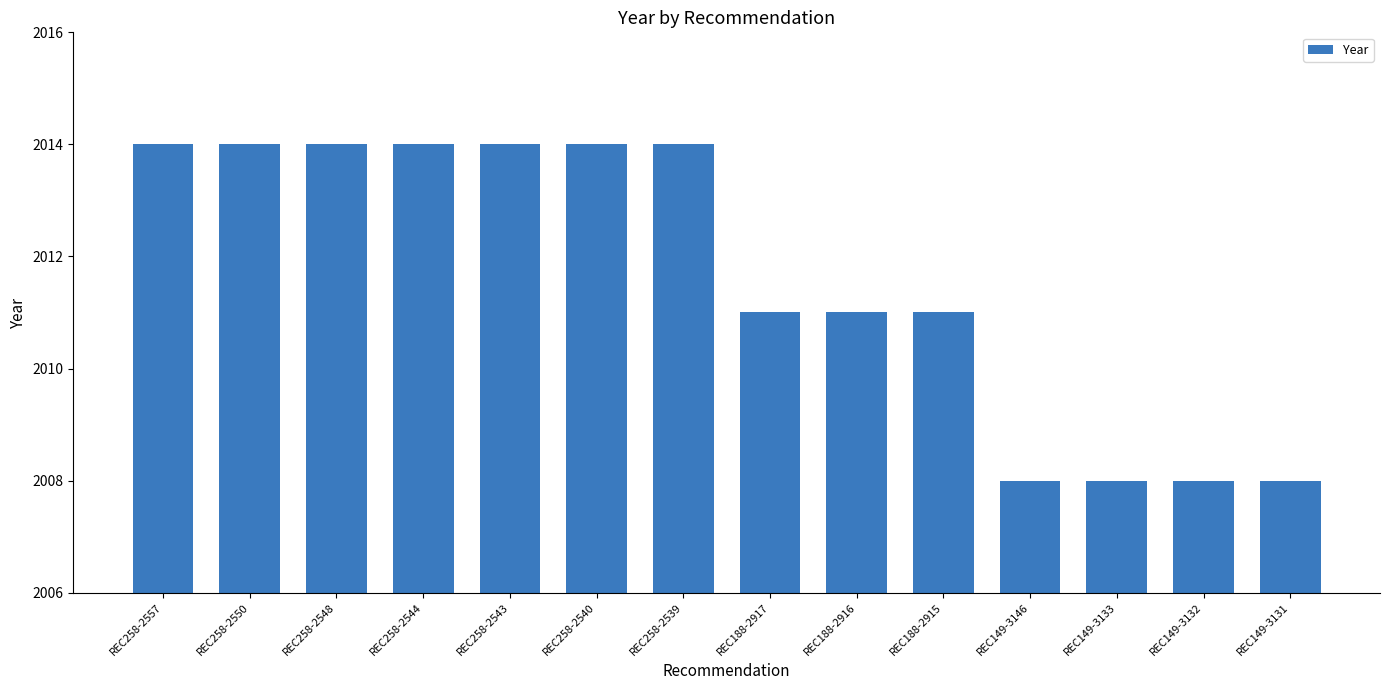

What is the maximum value shown in the chart?

2014